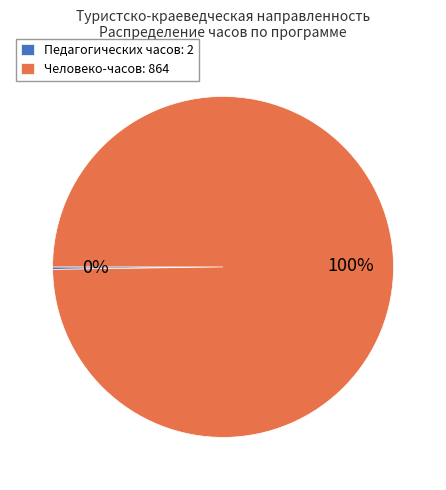

Is there a majority slice in this chart?

Yes